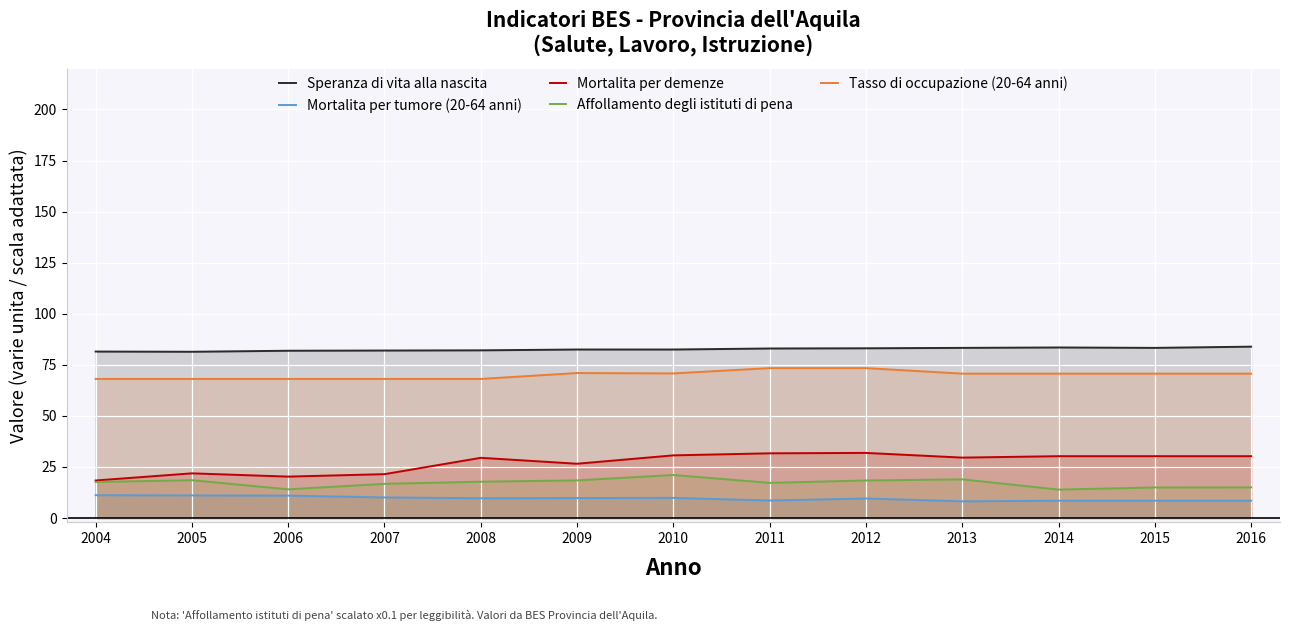

How many lines are shown in the chart?

5